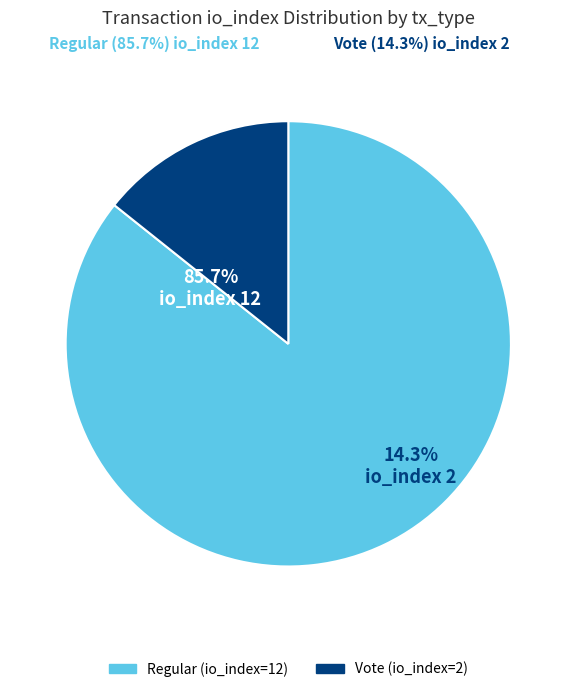

What is the largest slice in the pie chart?

Regular (io_index=12)